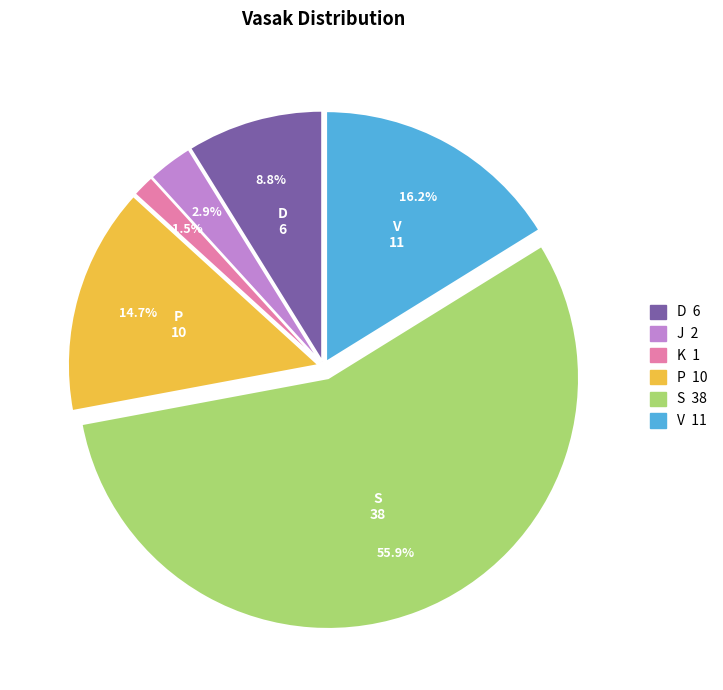

Is it true that K is 9% of the pie?

False